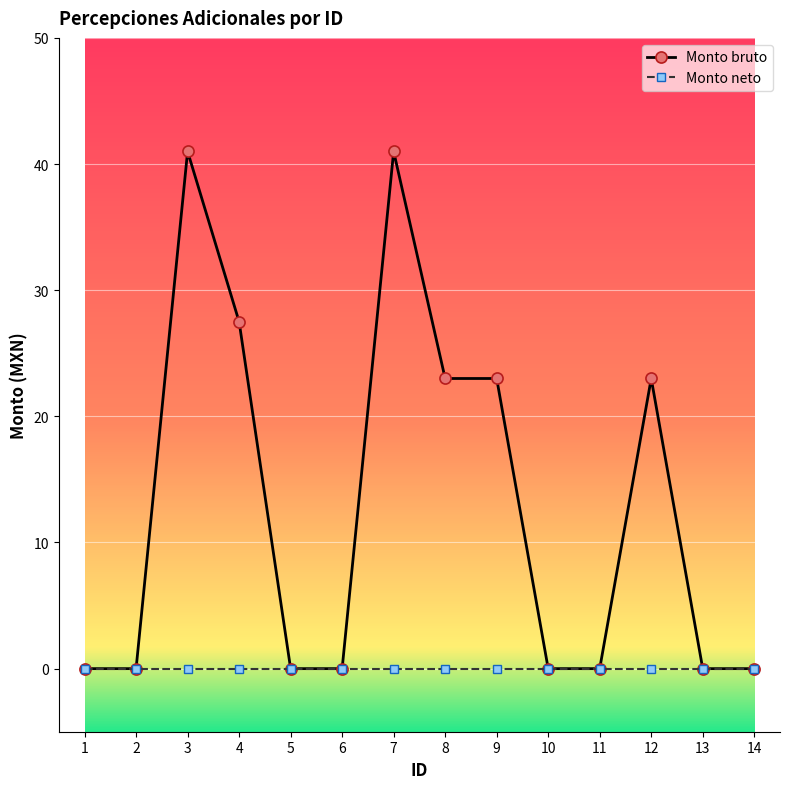

Rank the series by their maximum value, from highest to lowest.

Monto bruto, Monto neto